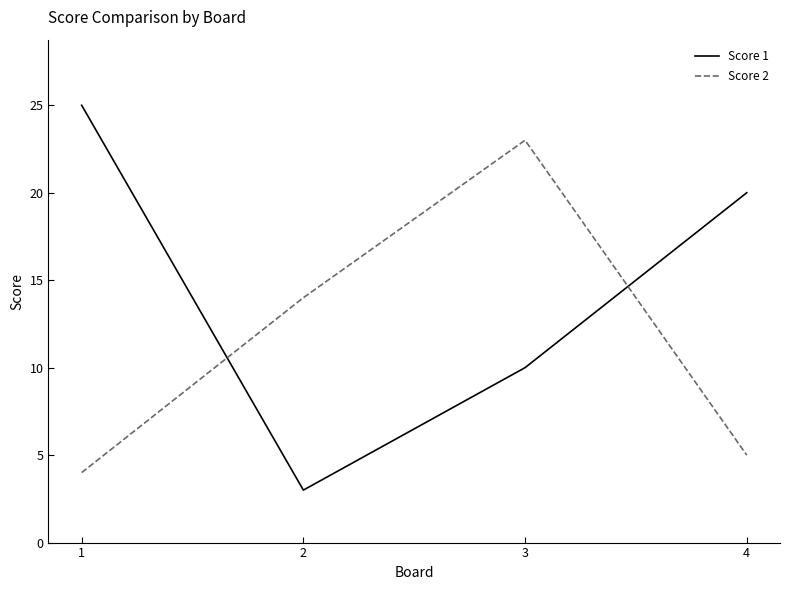

How many lines are shown in the chart?

2